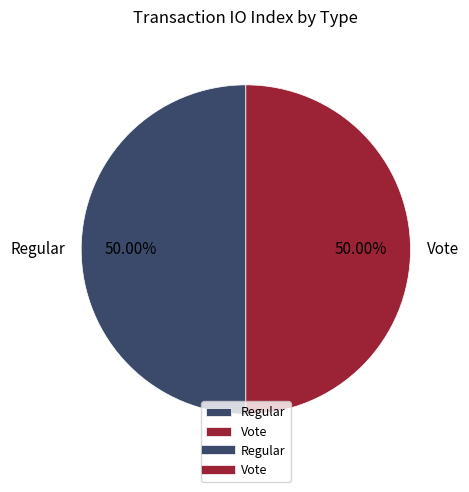

What is the ratio of the value at Regular to the value at Vote?

1.0